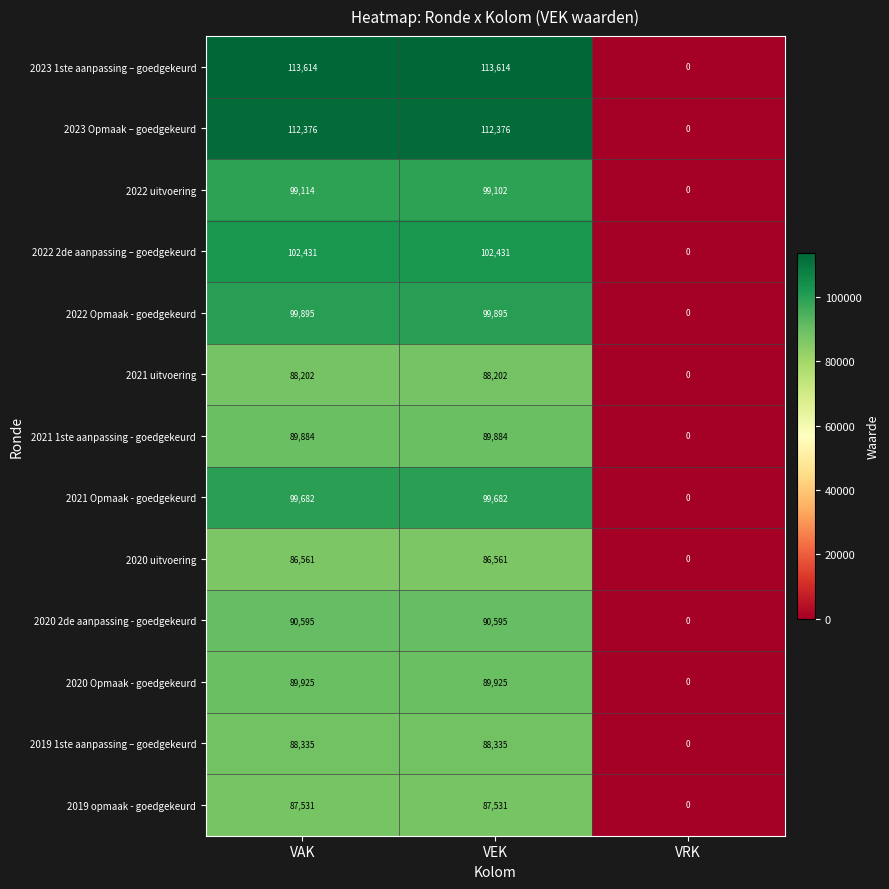

How many data points does each series have?

3